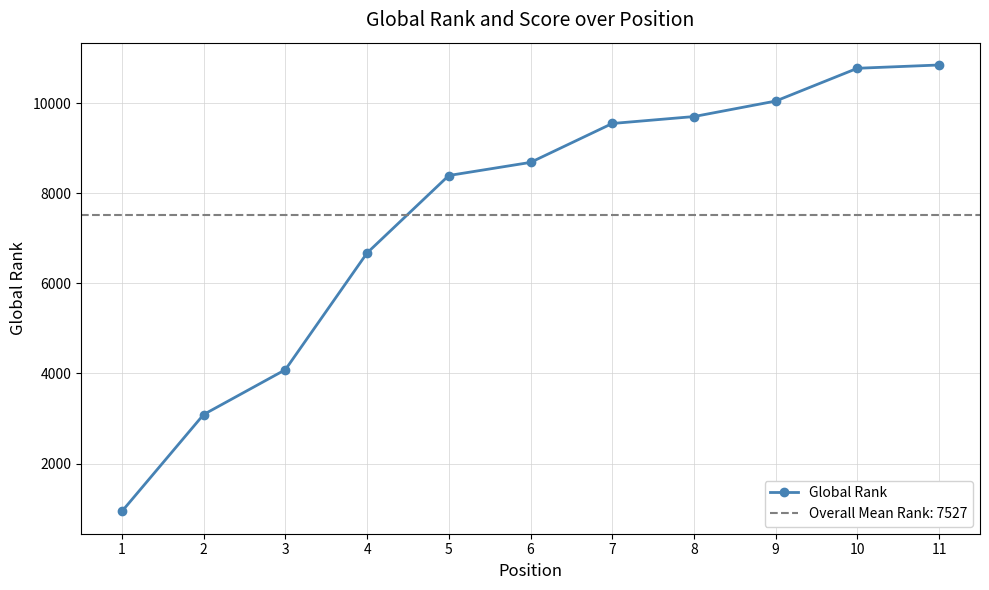

True or false: the data shows 3177 at 9.

False